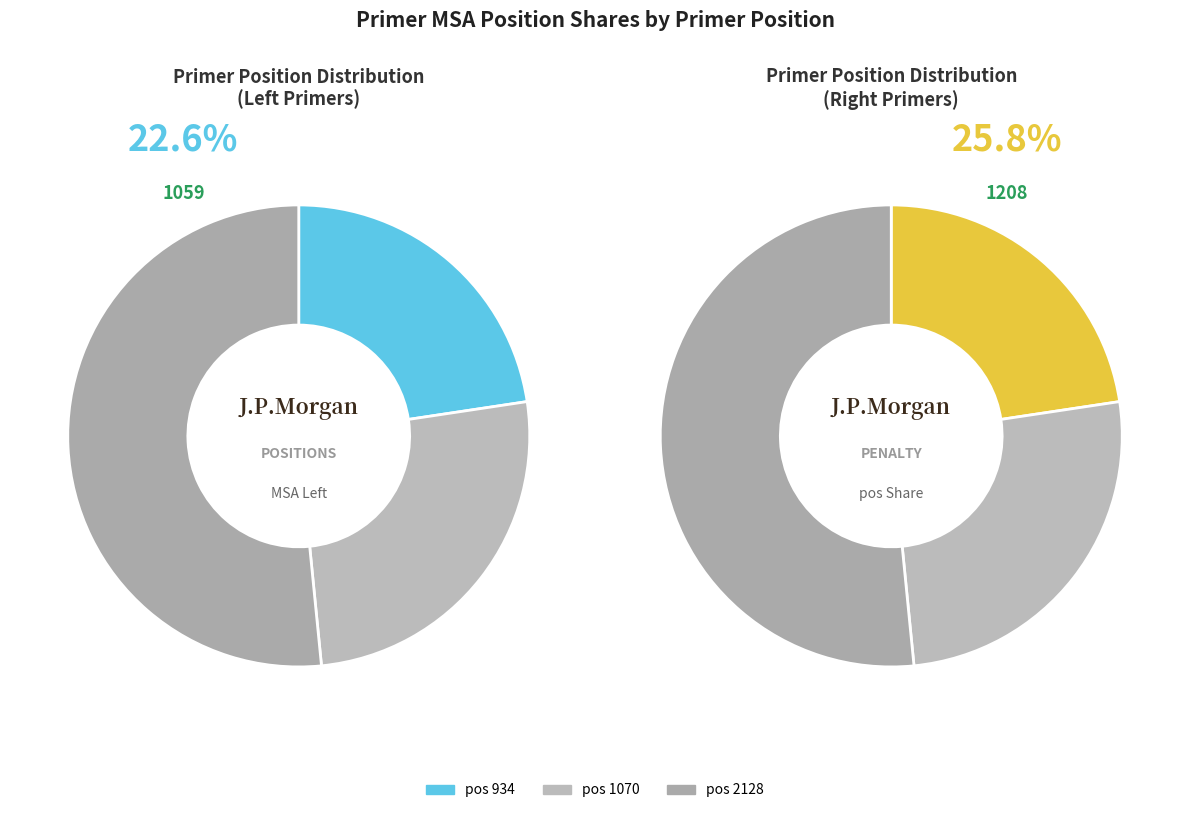

Rank the categories by value from highest to lowest.

2128, 1070, 934